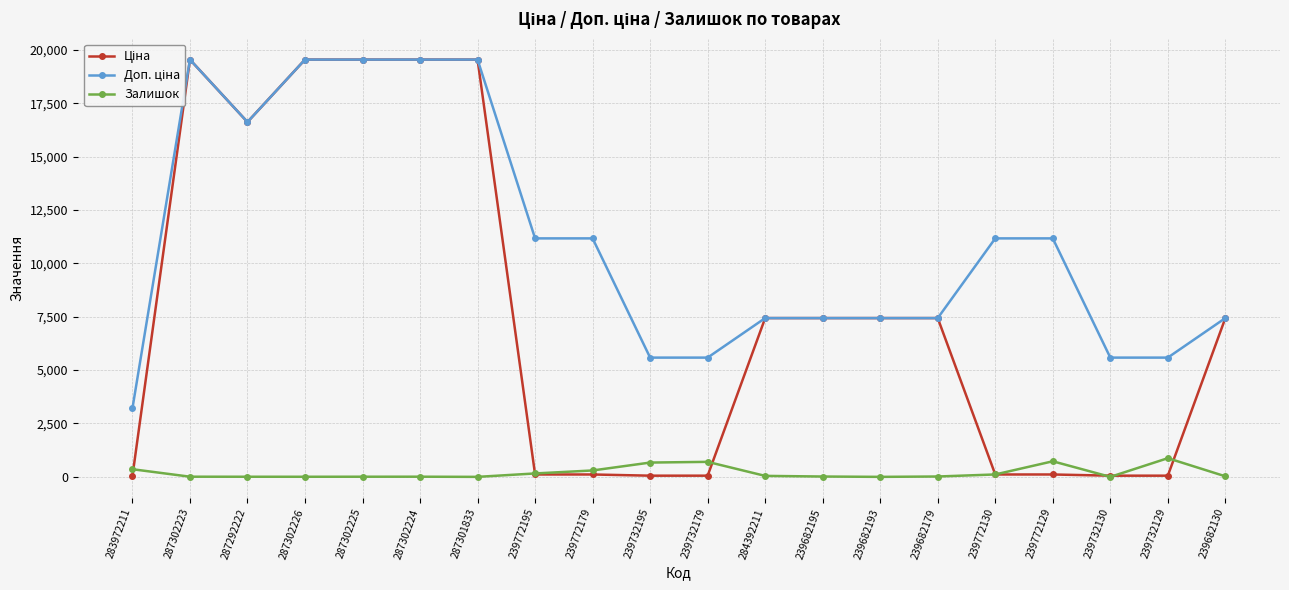

The Залишок series shows 2.4 at 287302224. True or false?

False